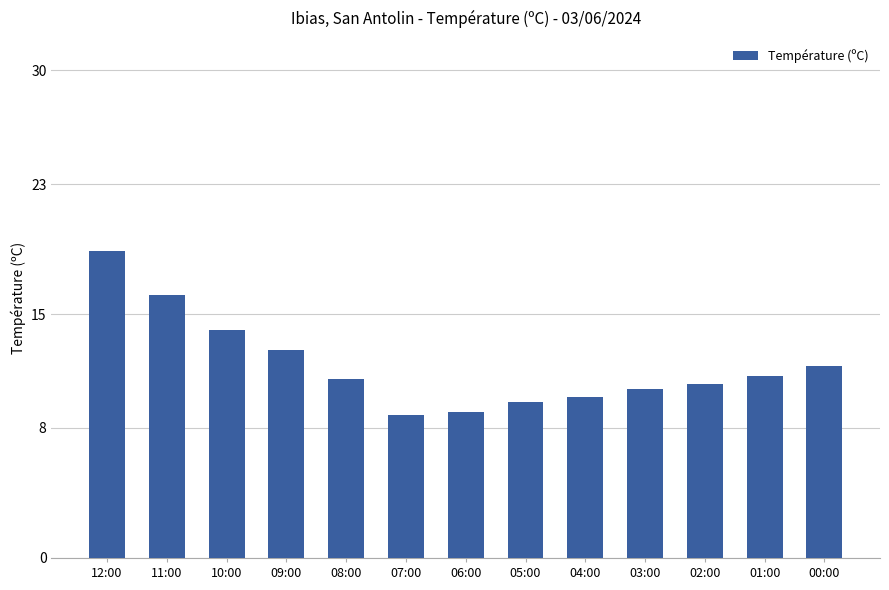

What is the difference between the maximum and minimum values?

10.1